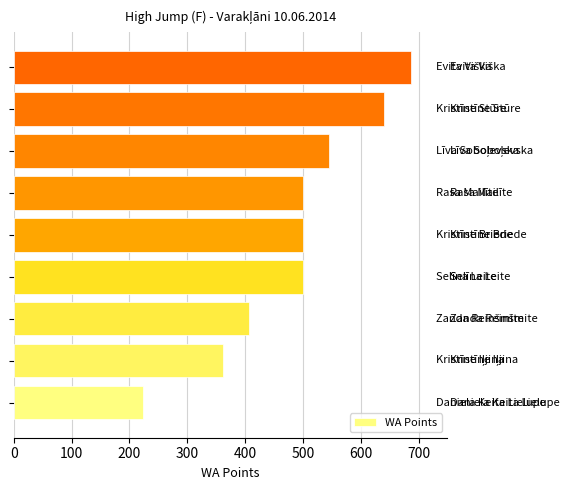

What is the minimum value shown in the chart?

224